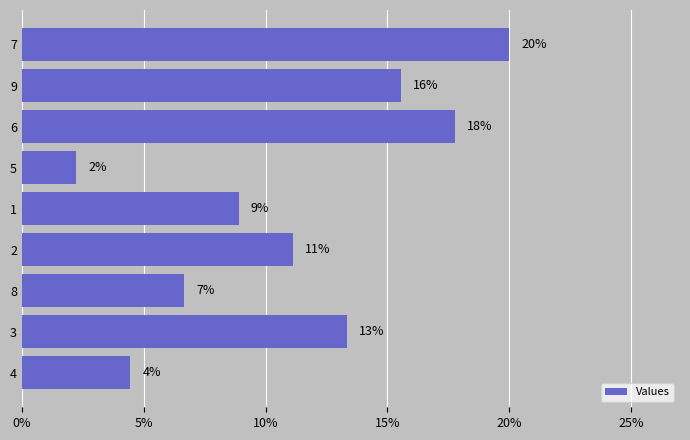

Are the bars horizontal?

Yes